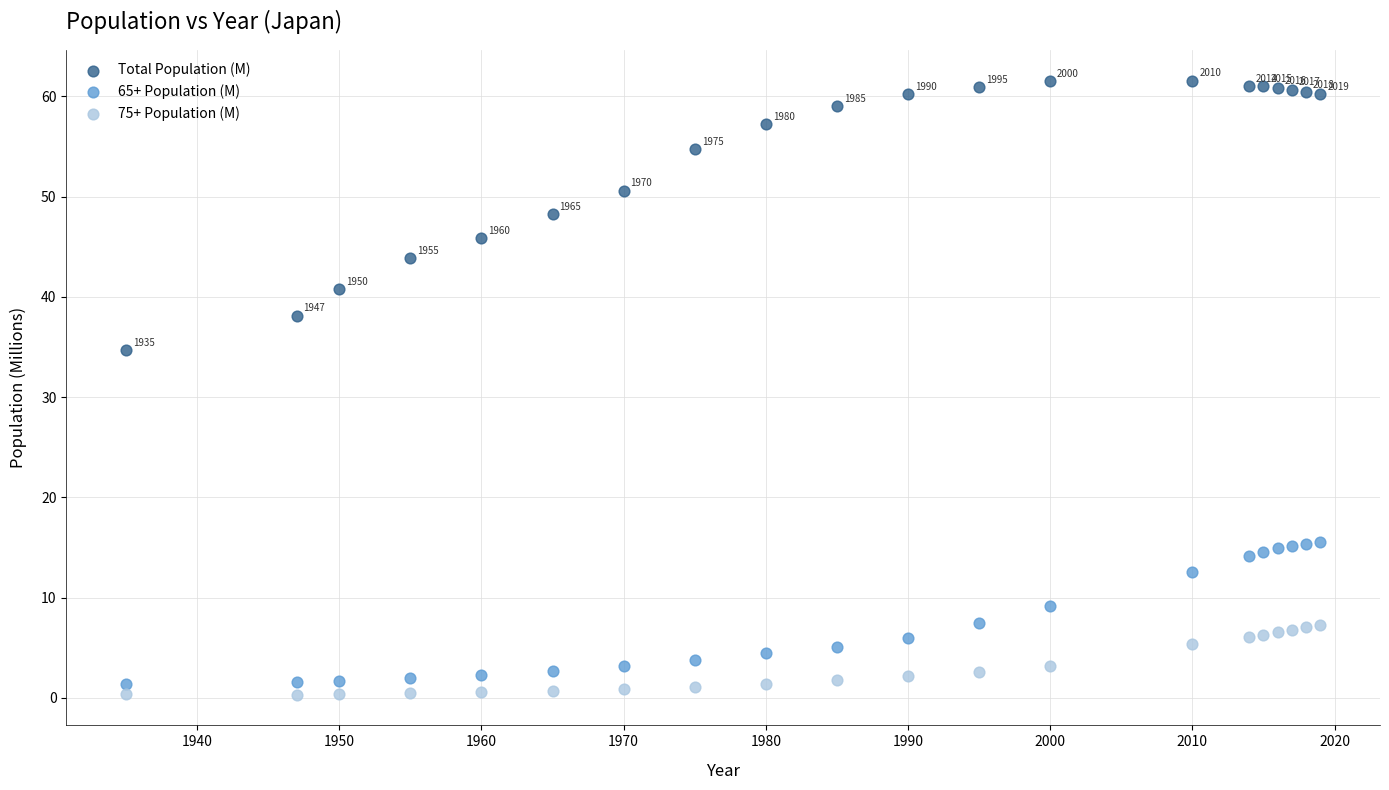

Across all data points, what is the range of X values (max minus min)?

84.0